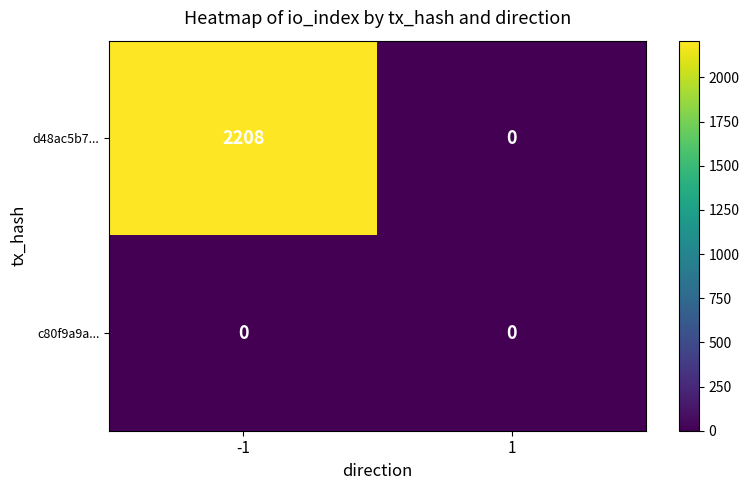

Which series has the largest total across all categories?

d48ac5b7...